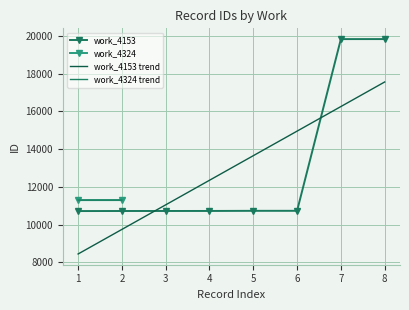

What is the value of the work_4153 point at the 2nd from the left?

10718